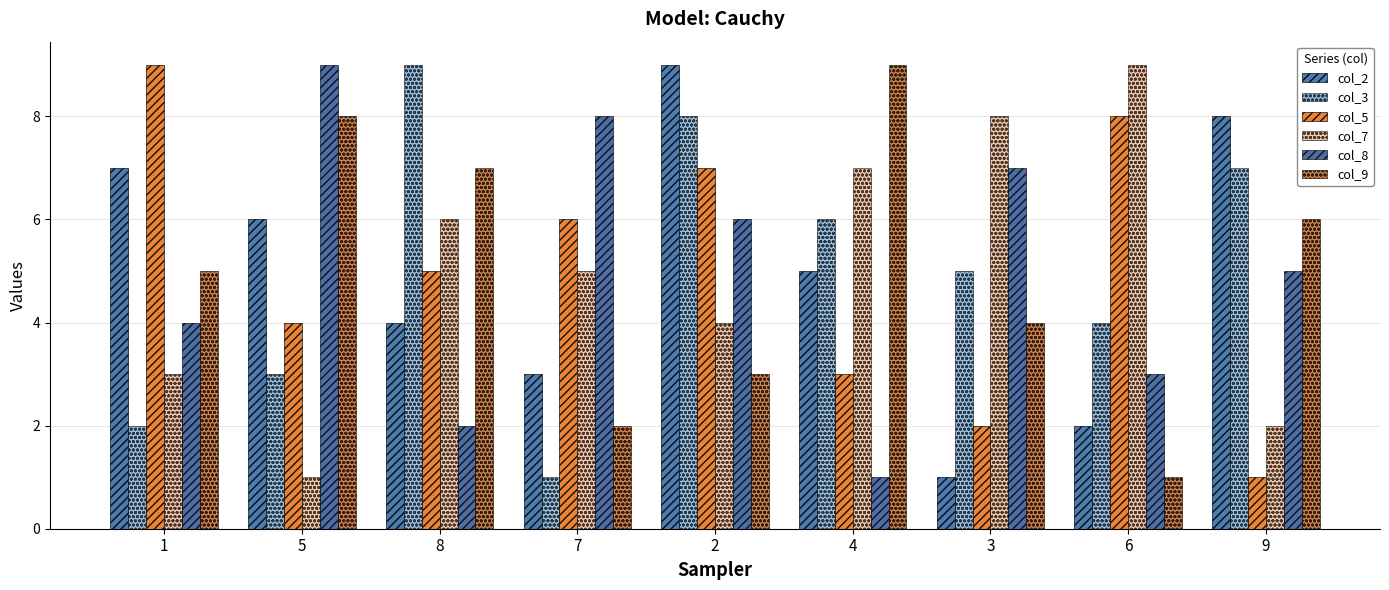

The value of col_7 at 3 is 13. True or false?

False